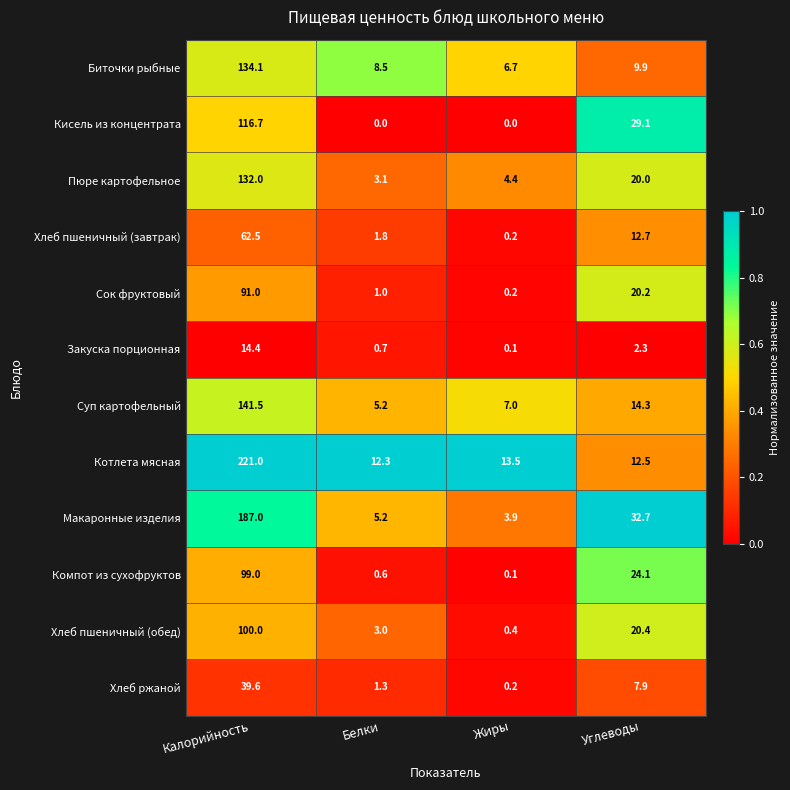

What is the difference between the second highest and minimum values in the Кисель из концентрата series?

29.1